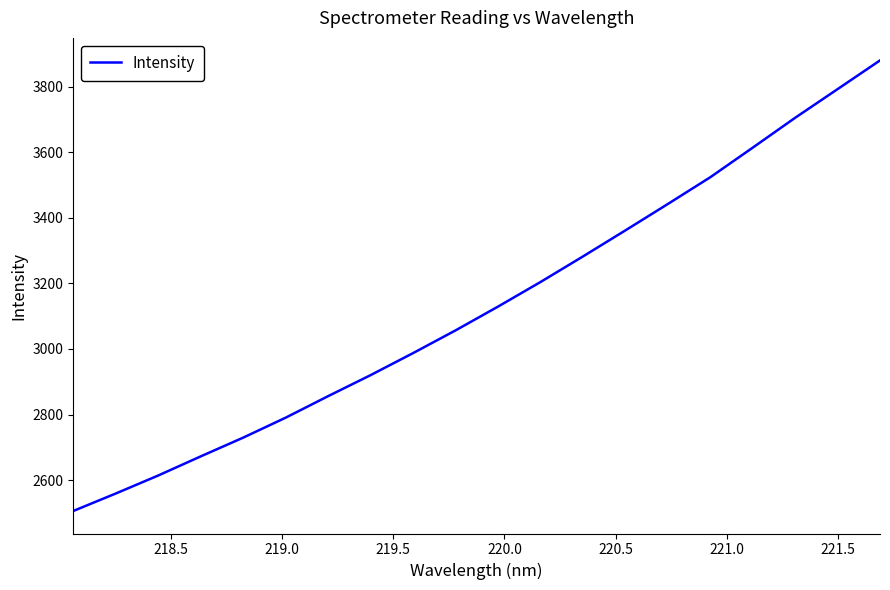

What is the smallest value displayed?

2505.6